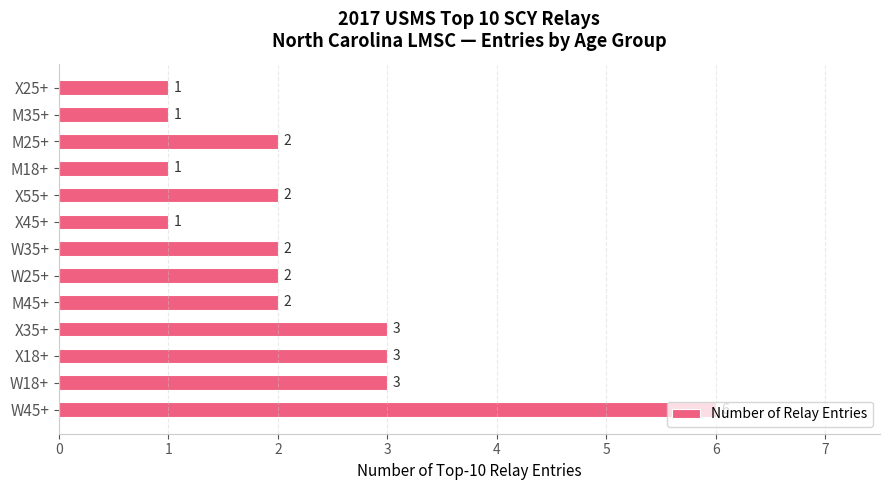

What is the difference between the maximum and second lowest values?

5